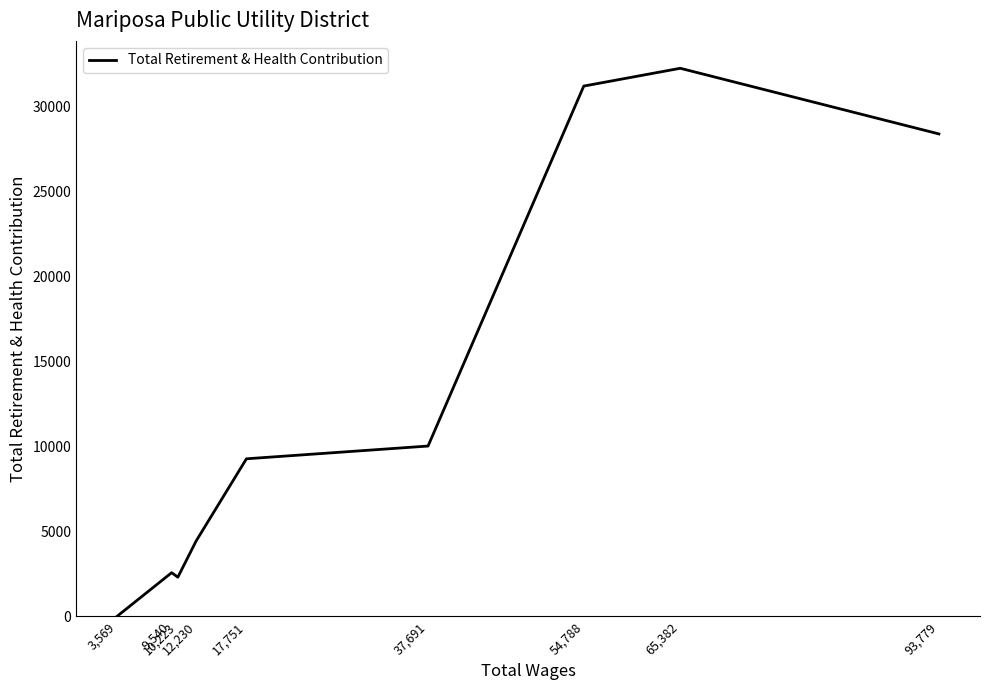

What is the change in value from 17,751 to 12,230?

-4839